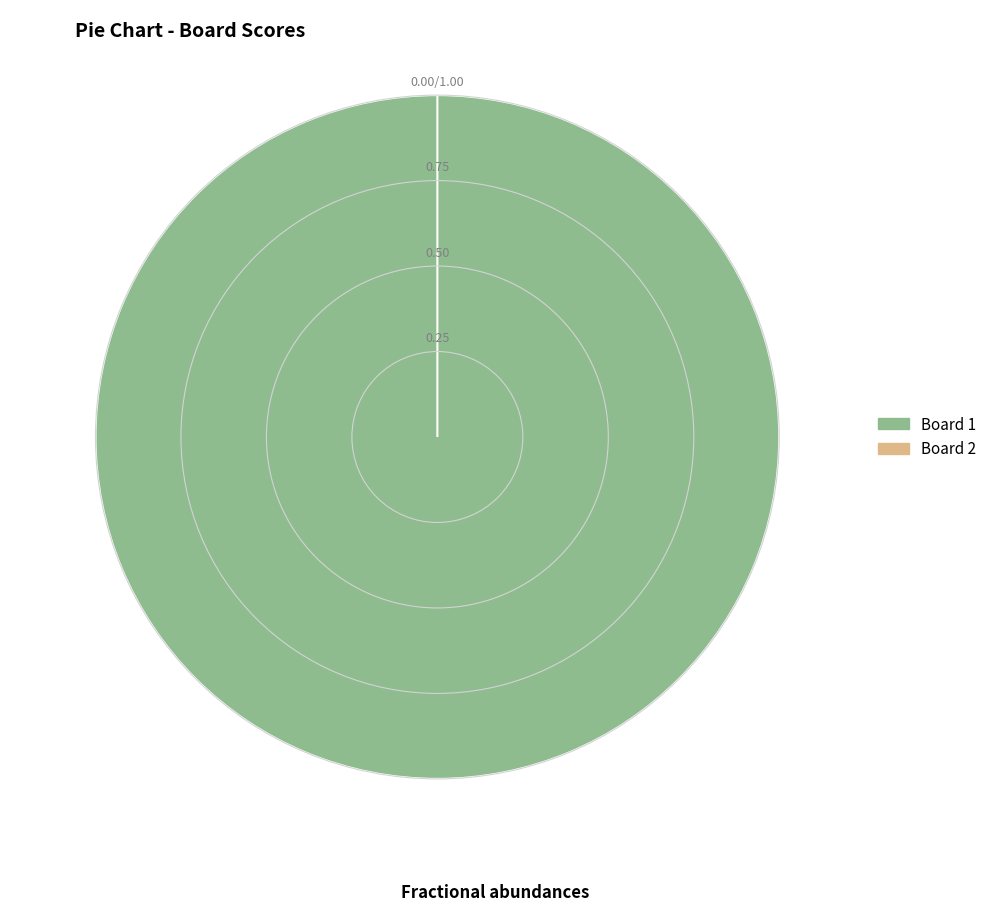

To the nearest percent, what is the difference between the largest and smallest slice percentages?

100%